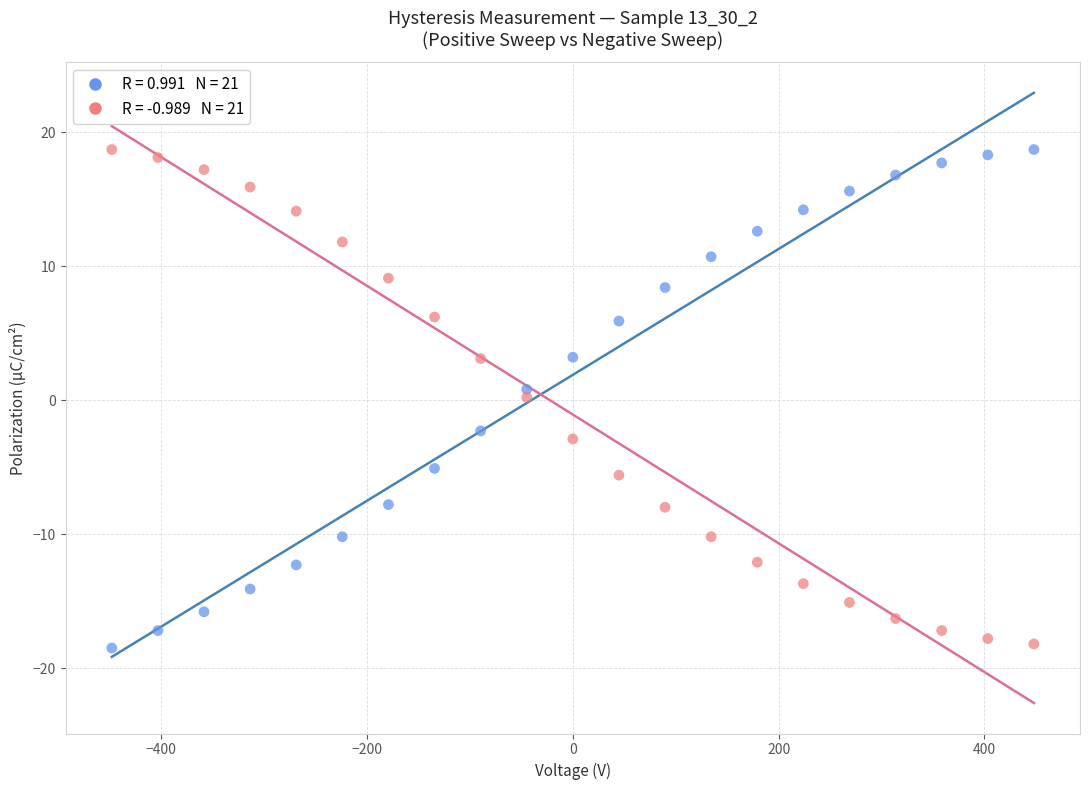

Across all data points, what is the range of Y values (max minus min)?

37.2